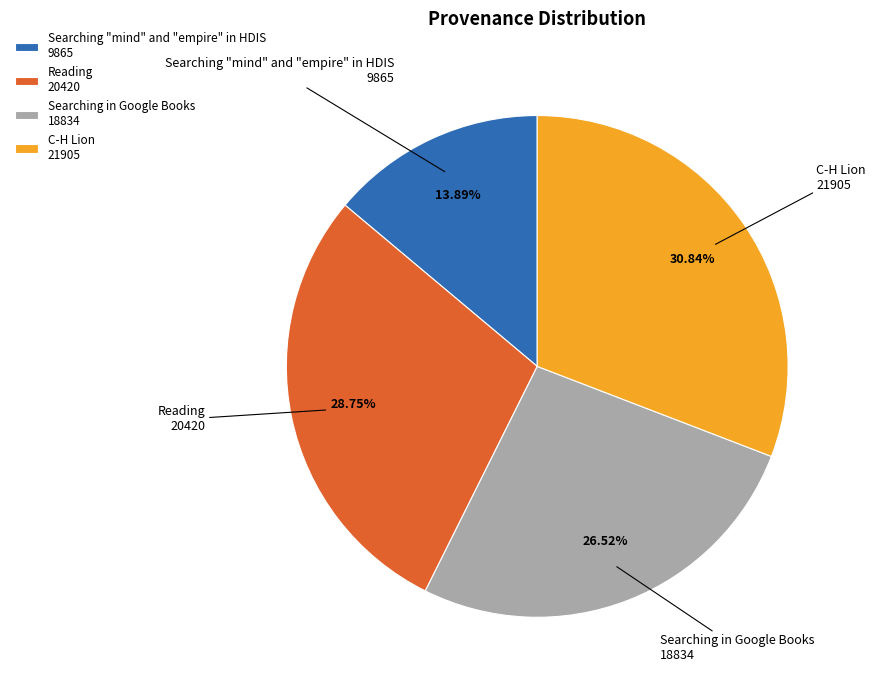

To the nearest percent, what is the difference between the Searching in Google Books and Searching "mind" and "empire" in HDIS slice percentages?

13%